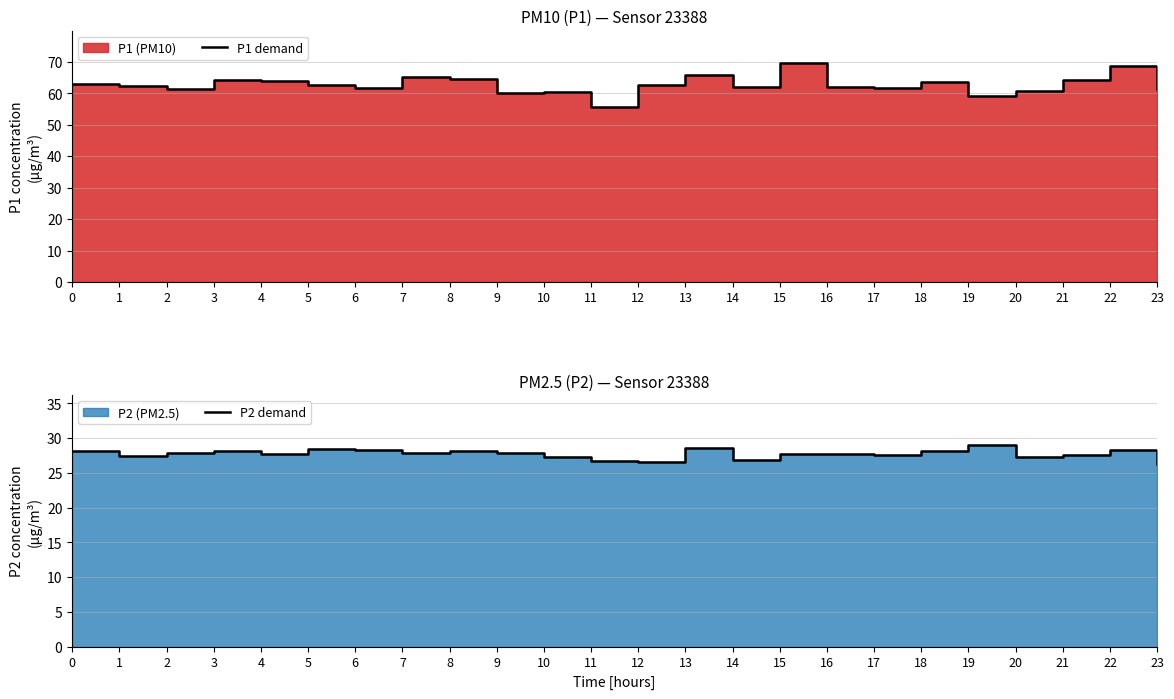

What is the difference between the P2 demand values at 10 and 18?

0.8